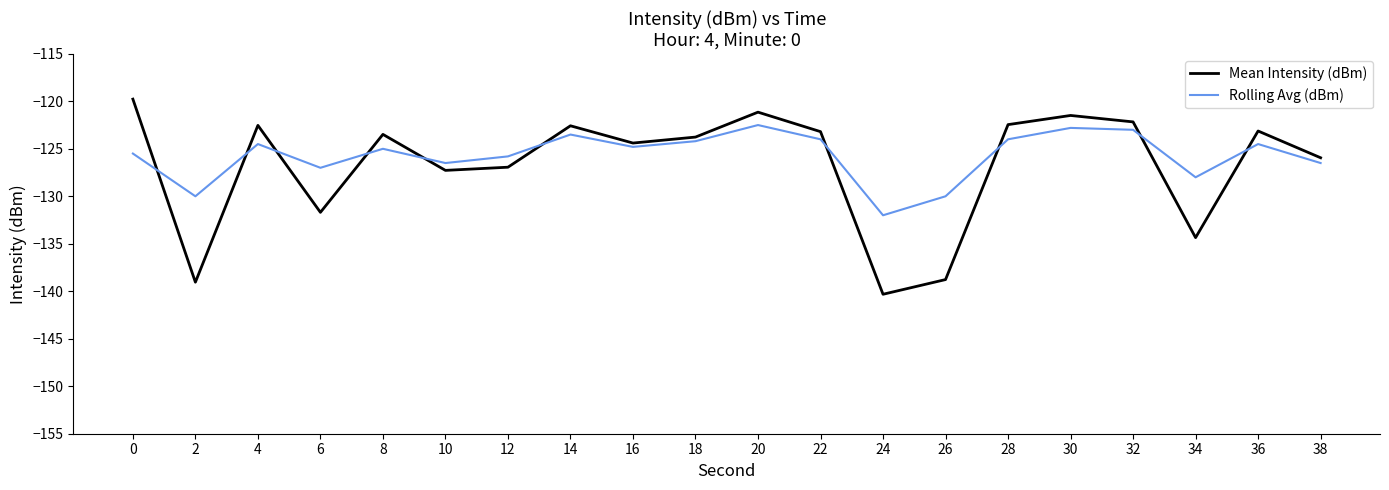

Which category has the lowest value in the Mean Intensity (dBm) series?

24